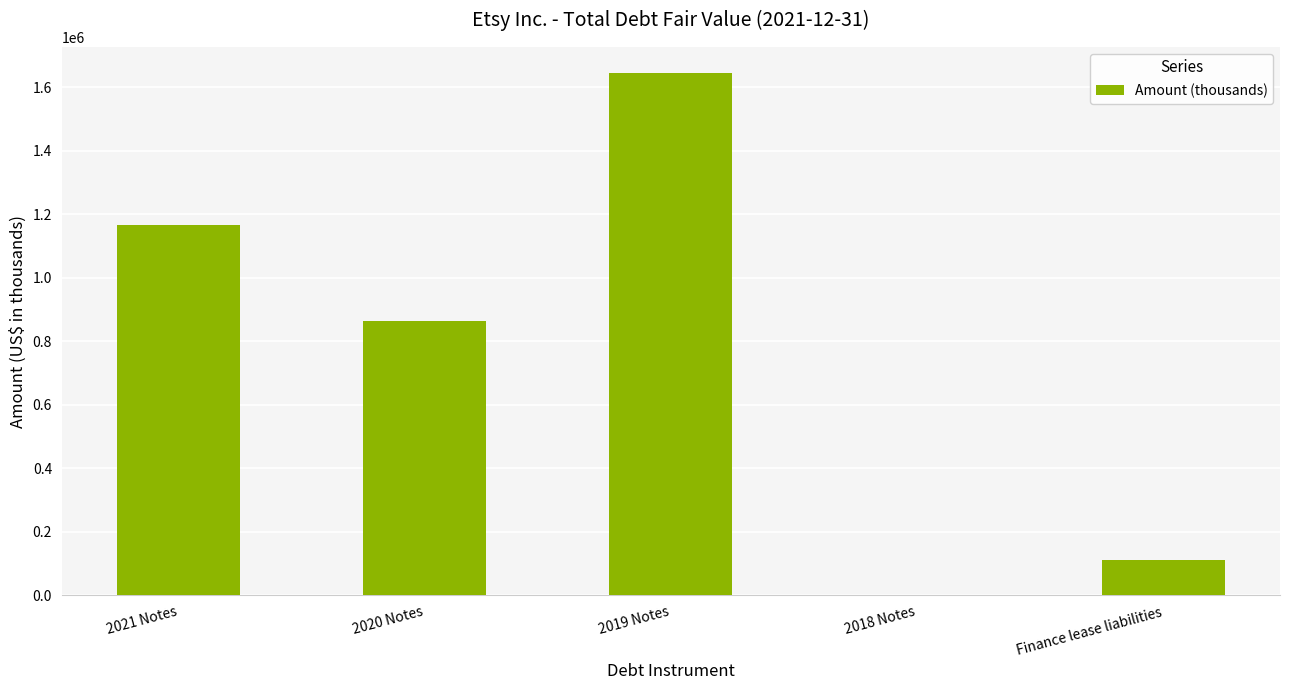

Which category has the highest value across all series?

2019 Notes